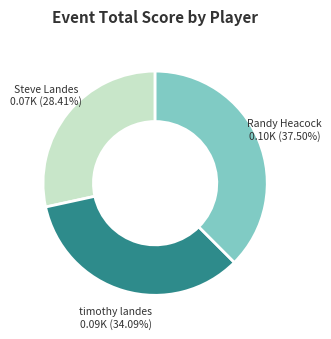

Does any single category account for the majority?

No